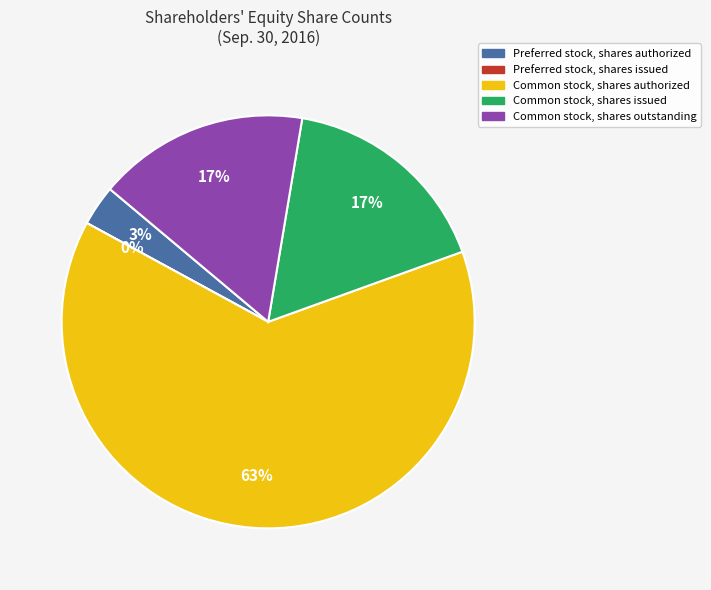

Rank the categories by value from lowest to highest.

Preferred stock, shares issued, Preferred stock, shares authorized, Common stock, shares outstanding, Common stock, shares issued, Common stock, shares authorized